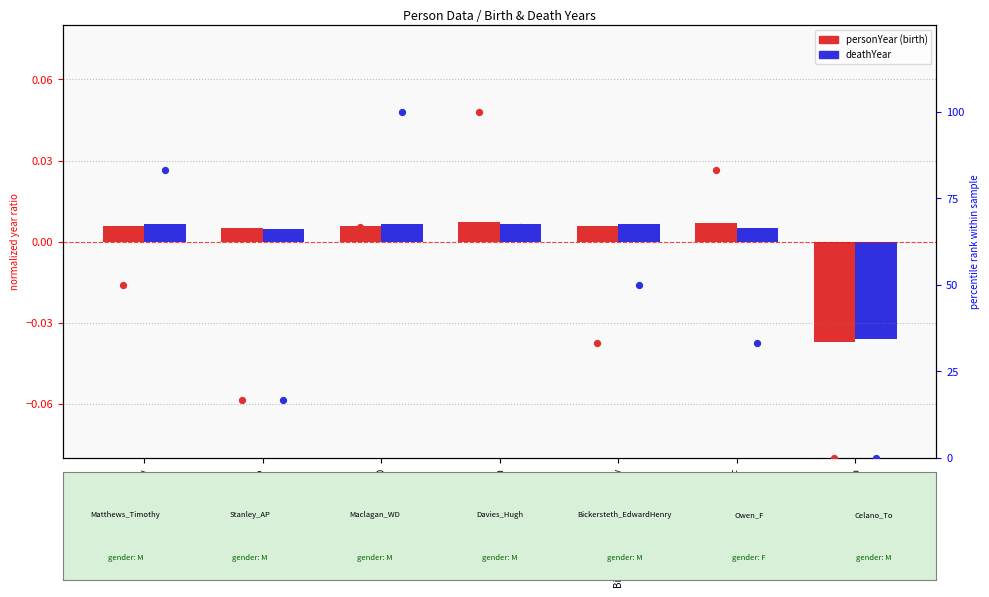

Is the value of personYear pct at Celano_To greater than the value of deathYear at Davies_Hugh?

No